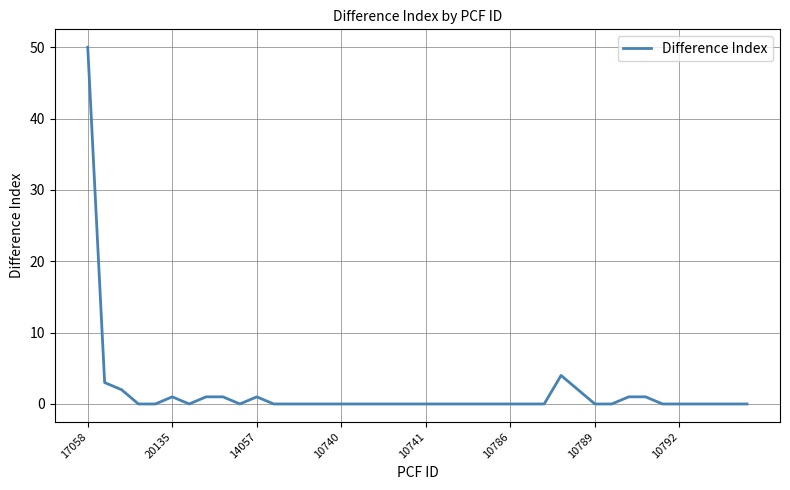

What is the greatest value displayed?

50